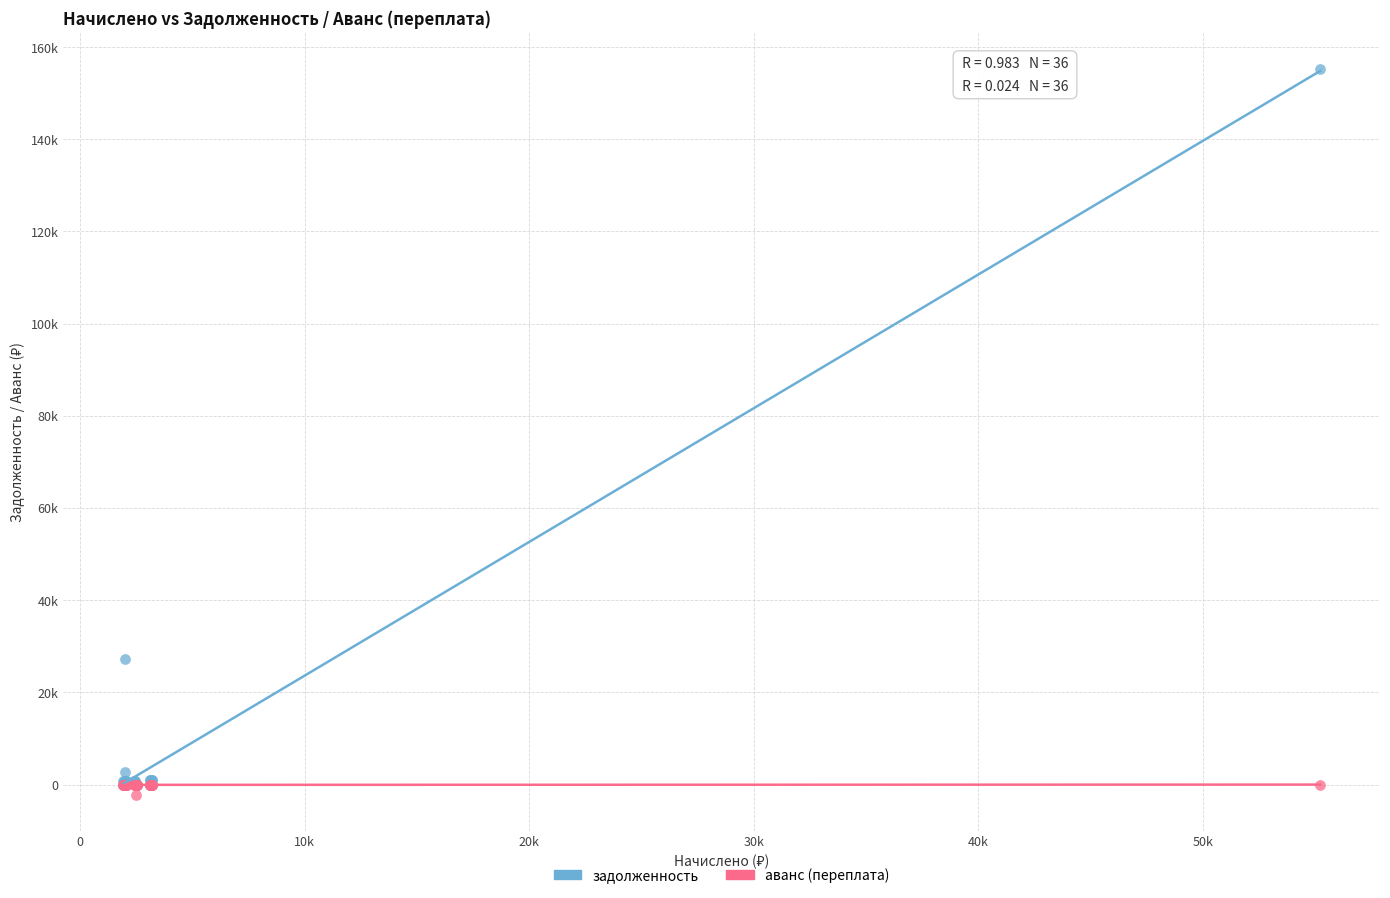

Which series contains the highest Y value?

задолженность